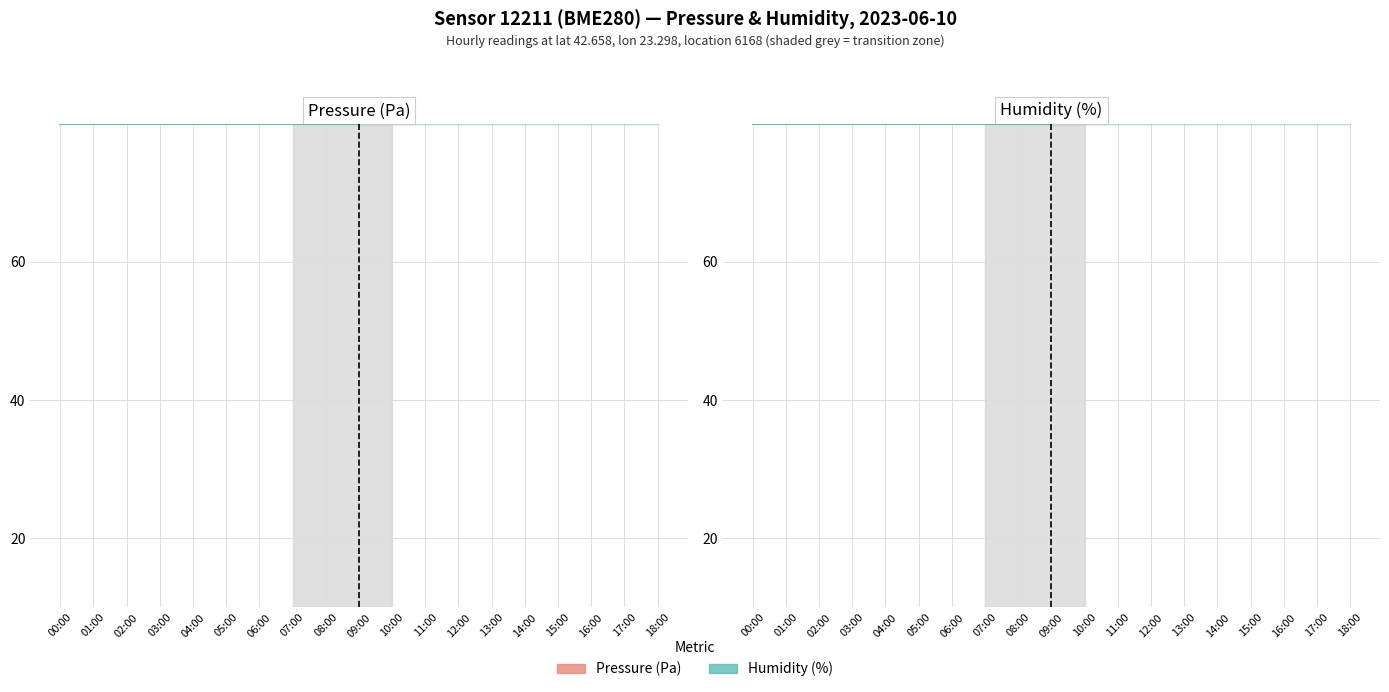

At 00:00, list the series in order from smallest to largest.

Humidity (%), Pressure (Pa)